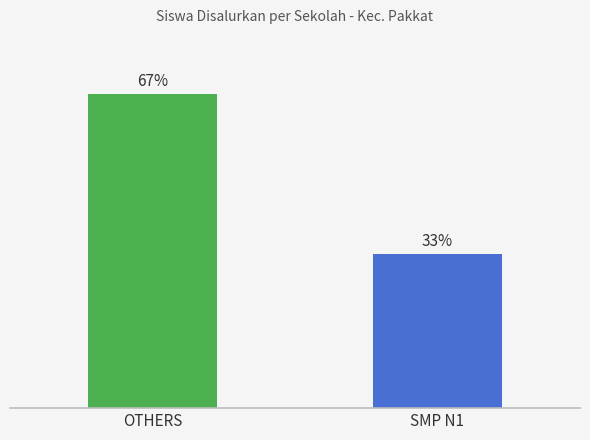

Does the chart contain any negative values?

No